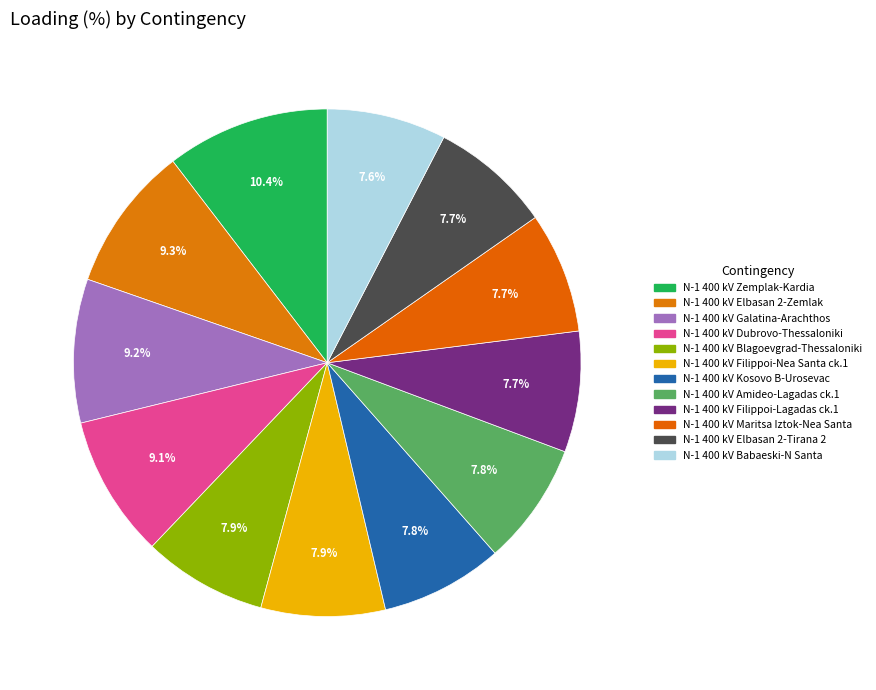

What percentage is the N-1 400 kV Galatina-Arachthos slice, to the nearest percent?

9%